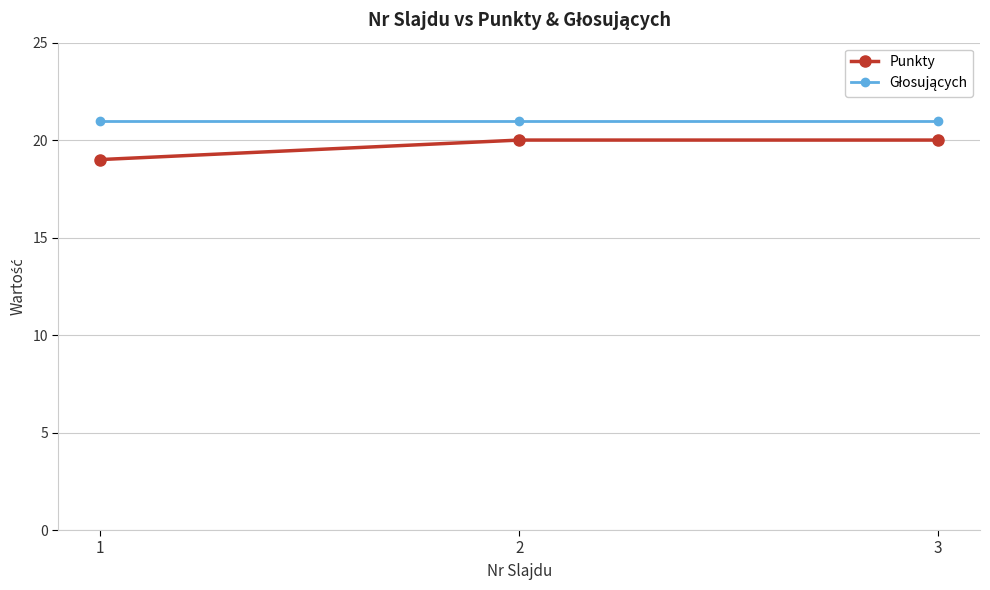

Count the number of data series in this chart.

2